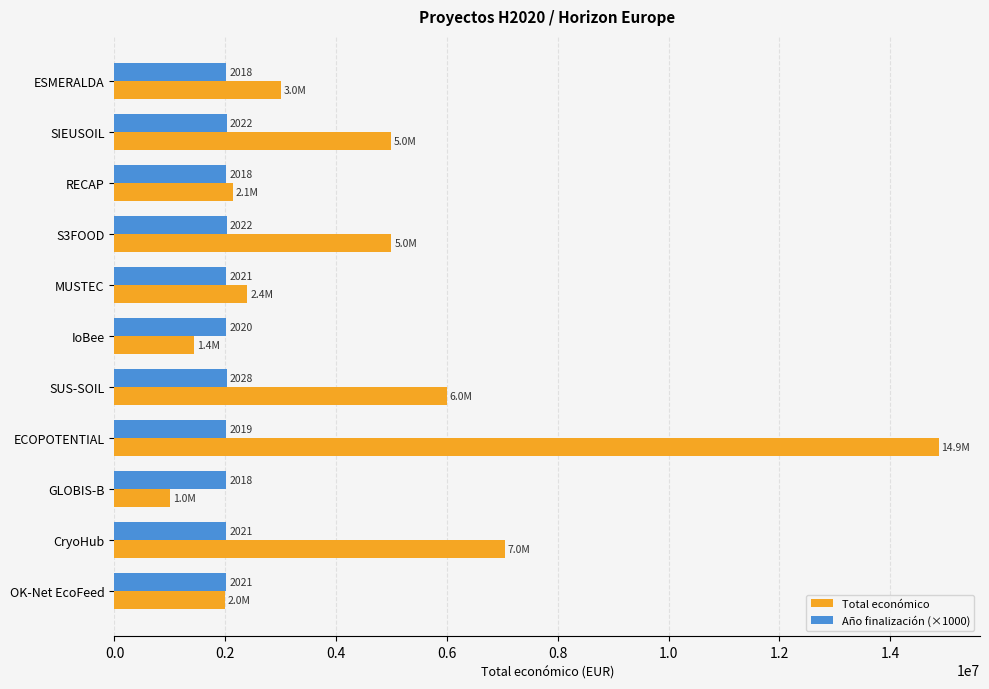

What are all the series names shown in the legend?

Total económico, Año finalización (×1000)